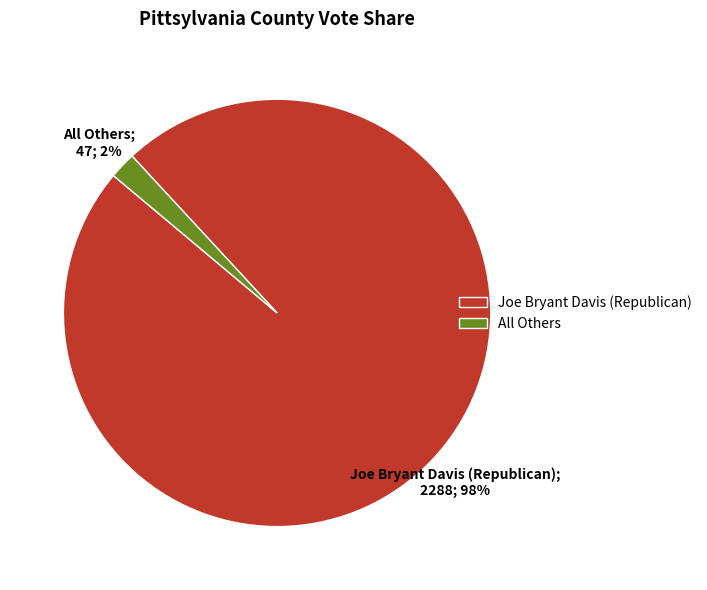

True or false: All Others accounts for 2% of the total.

True